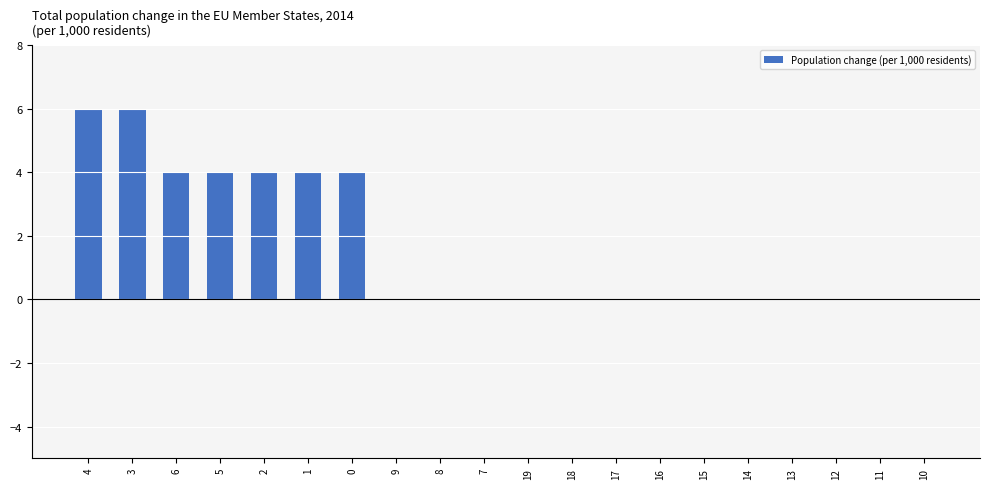

What is the sum of all values?

32